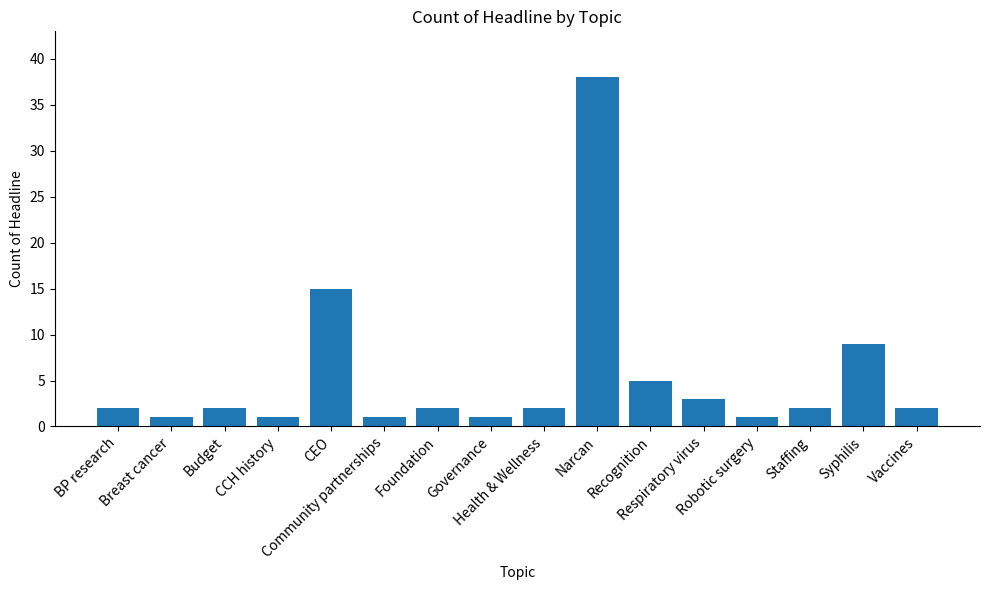

What is the difference between the values at Recognition and Community partnerships?

4